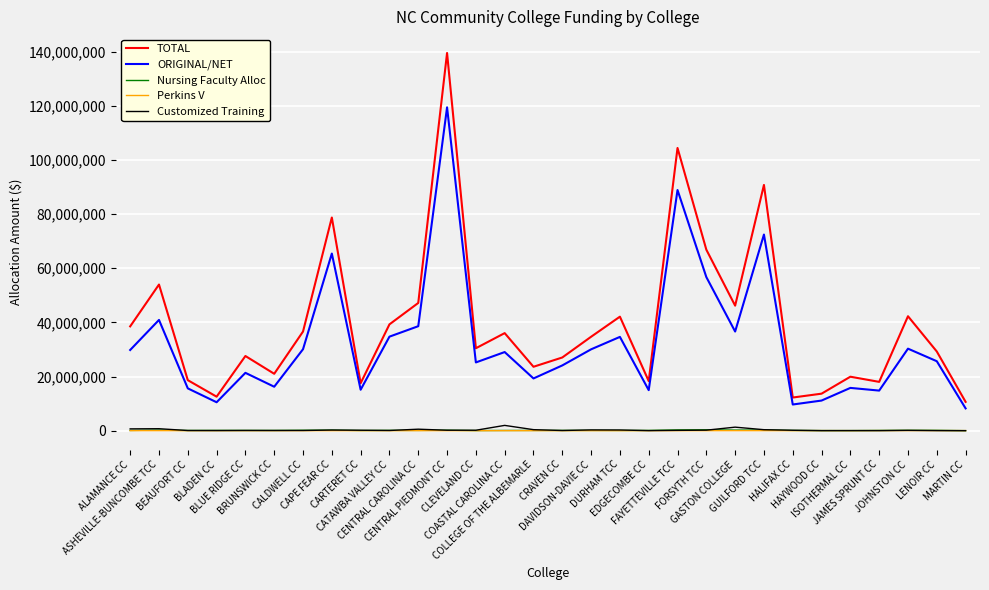

Which series has the largest range (max minus min)?

TOTAL